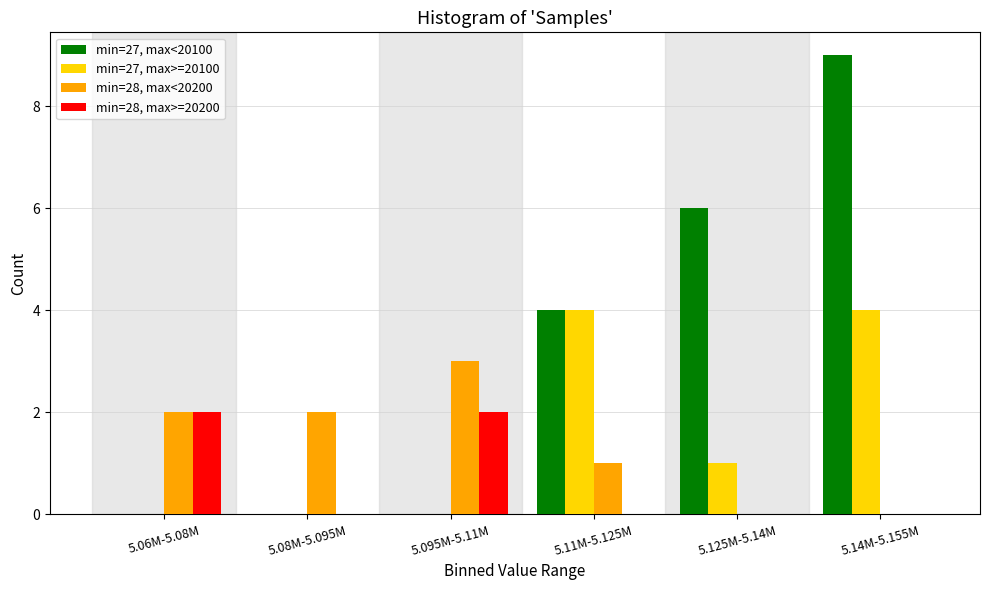

Reading left to right, what are all the values shown in this chart?

min=27, max<20100: 5.06M-5.08M=0	5.08M-5.095M=0	5.095M-5.11M=0	5.11M-5.125M=4	5.125M-5.14M=6	5.14M-5.155M=9
min=27, max>=20100: 5.06M-5.08M=0	5.08M-5.095M=0	5.095M-5.11M=0	5.11M-5.125M=4	5.125M-5.14M=1	5.14M-5.155M=4
min=28, max<20200: 5.06M-5.08M=2	5.08M-5.095M=2	5.095M-5.11M=3	5.11M-5.125M=1	5.125M-5.14M=0	5.14M-5.155M=0
min=28, max>=20200: 5.06M-5.08M=2	5.08M-5.095M=0	5.095M-5.11M=2	5.11M-5.125M=0	5.125M-5.14M=0	5.14M-5.155M=0